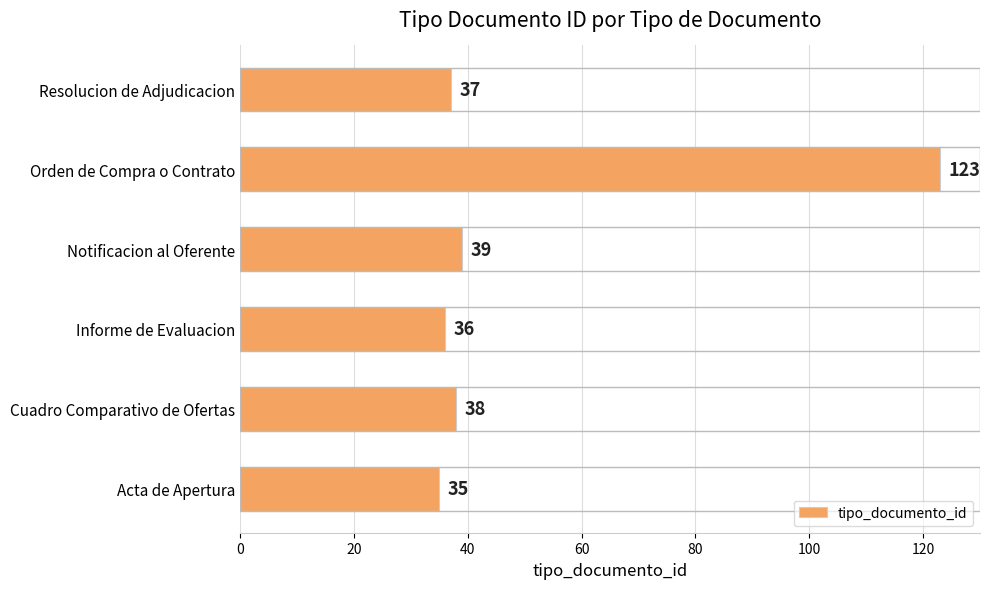

List the labels in order of value, smallest first.

Acta de Apertura, Informe de Evaluacion, Resolucion de Adjudicacion, Cuadro Comparativo de Ofertas, Notificacion al Oferente, Orden de Compra o Contrato